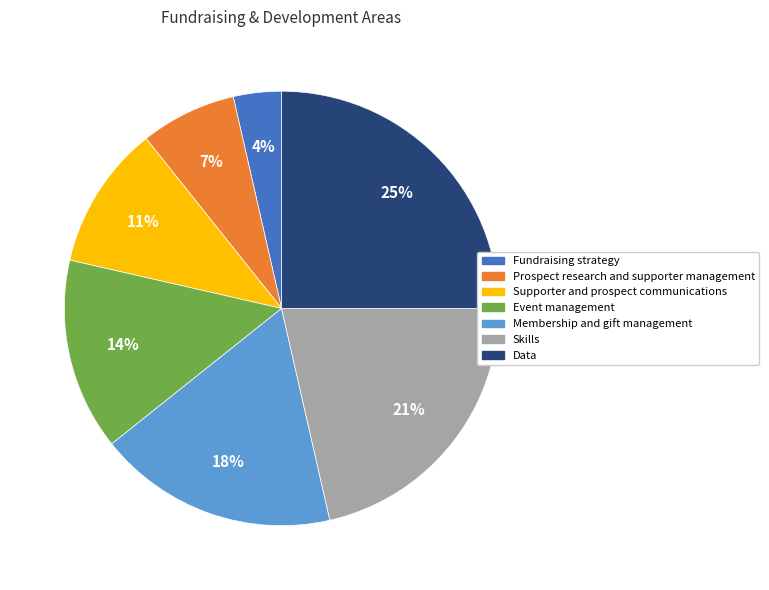

Is the sum of Fundraising strategy and Event management greater than half?

No